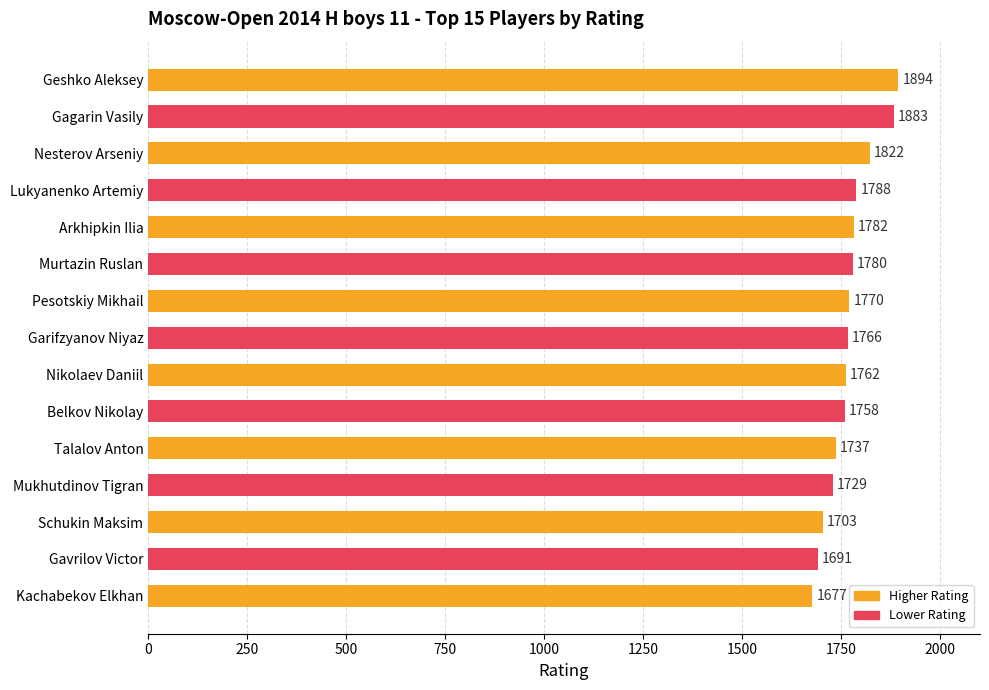

What is the minimum value shown in the chart?

1677